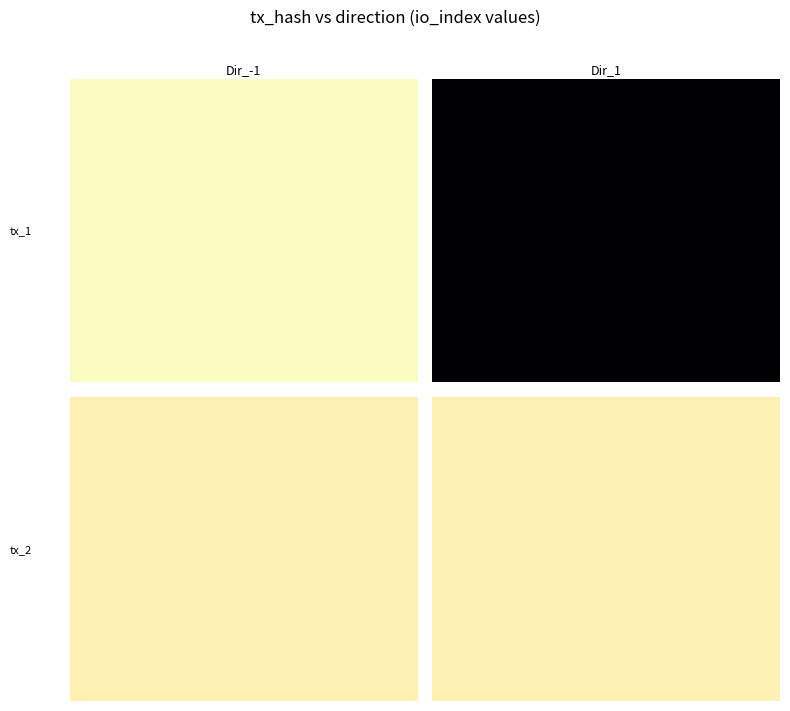

Is it true that 2e7a106be6617ca23081b046ace479b6195f02e equals -1 at 0?

False